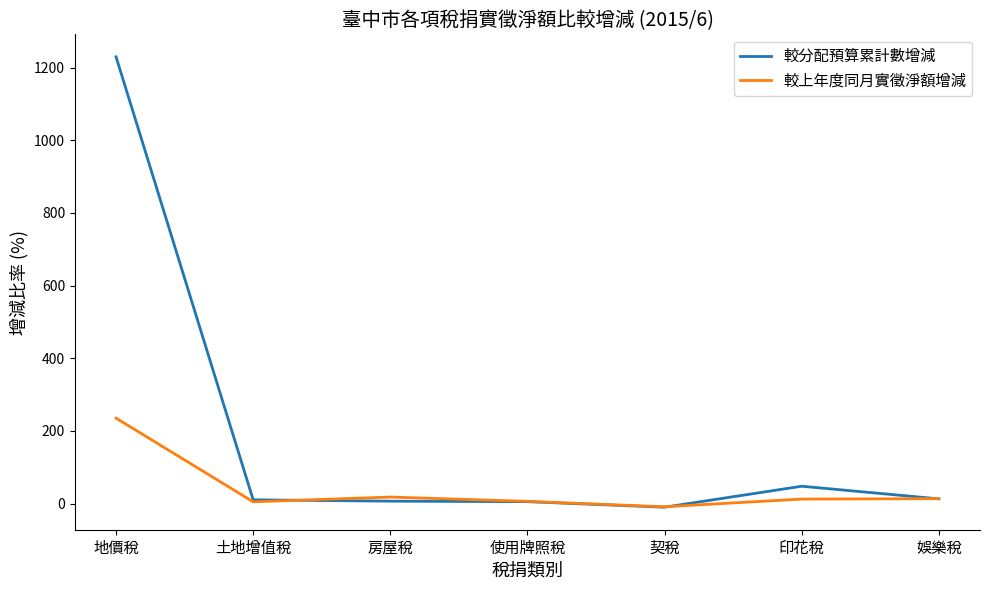

Which series has the largest range (max minus min)?

較分配預算累計數增減